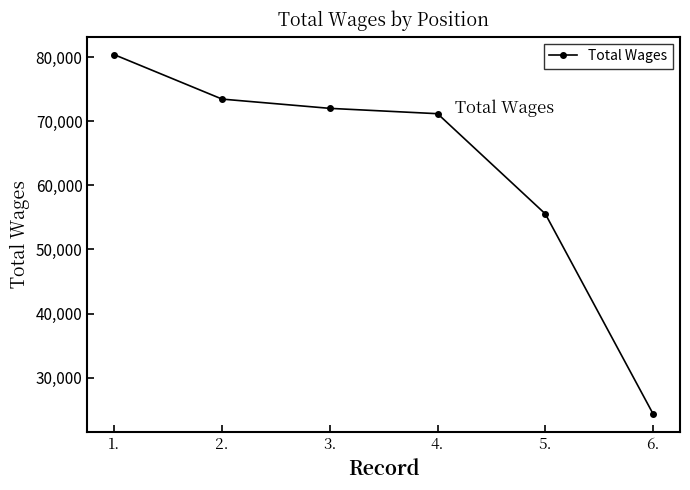

Reading left to right, transcribe all the data shown in this chart.

1.=80369	2.=73443	3.=71999	4.=71166	5.=55538	6.=24349